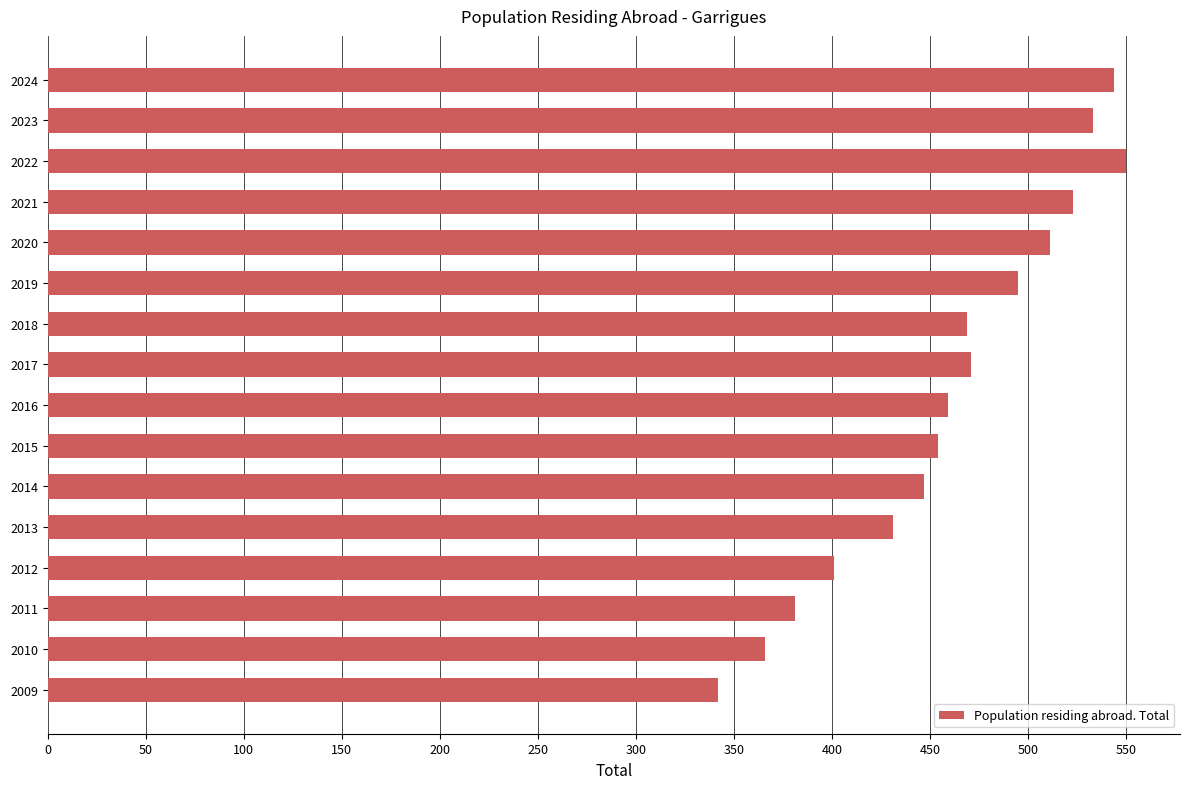

The chart shows a value of 342 at 2009. True or false?

True